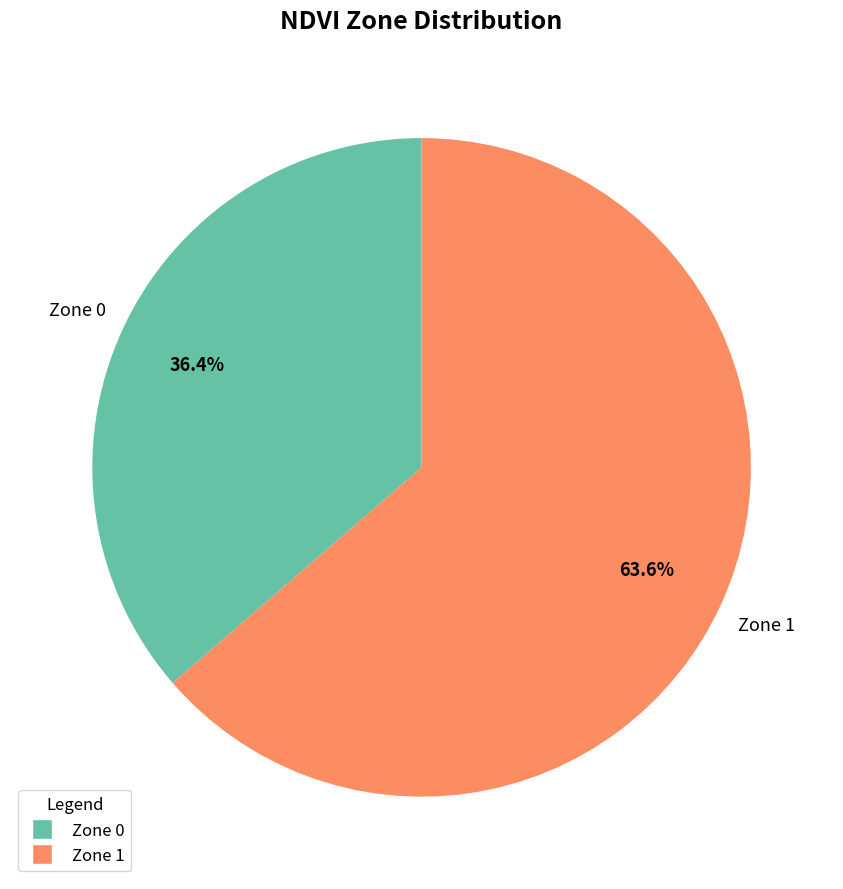

How many segments does this pie chart have?

2